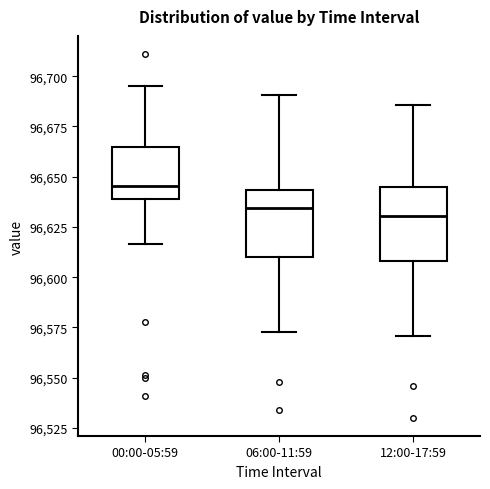

Reading left to right, transcribe this box plot: for each box, give where its median line is, the range the box spans, and where its two whiskers end, as read against the y-axis. The values are not printed on the chart, so give them approximately, as read against the axis.

00:00-05:59: median 96645, box 96640 to 96665, whiskers 96615 to 96695
06:00-11:59: median 96635, box 96610 to 96645, whiskers 96575 to 96690
12:00-17:59: median 96630, box 96610 to 96645, whiskers 96570 to 96685